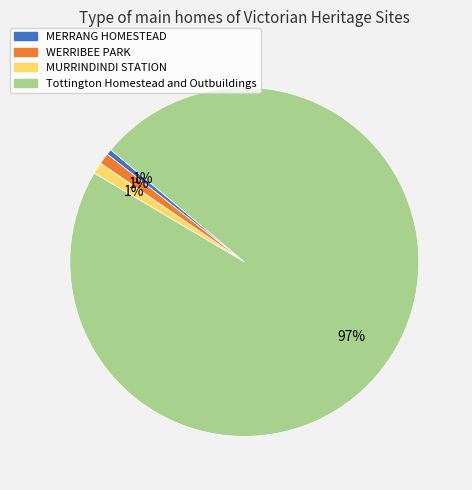

To the nearest percent, what is the average slice percentage?

25%